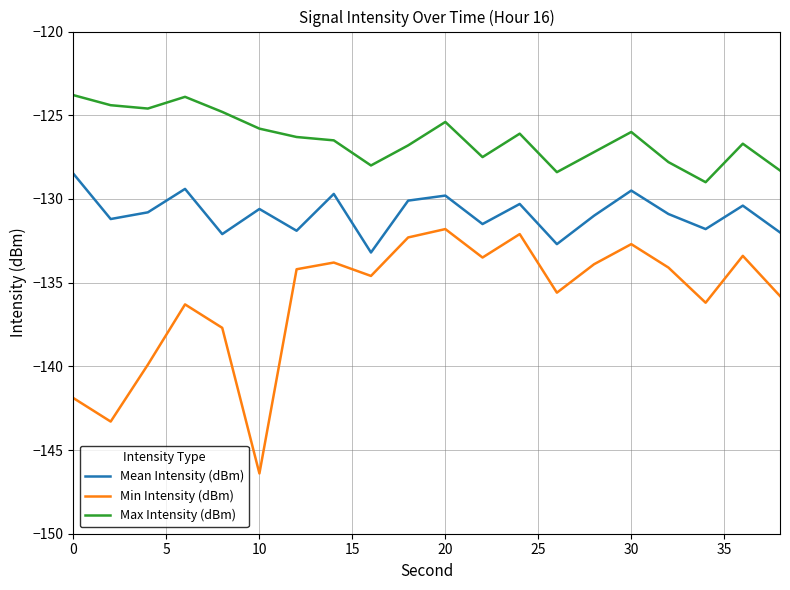

Rank the series by their maximum value, from highest to lowest.

Max Intensity (dBm), Mean Intensity (dBm), Min Intensity (dBm)